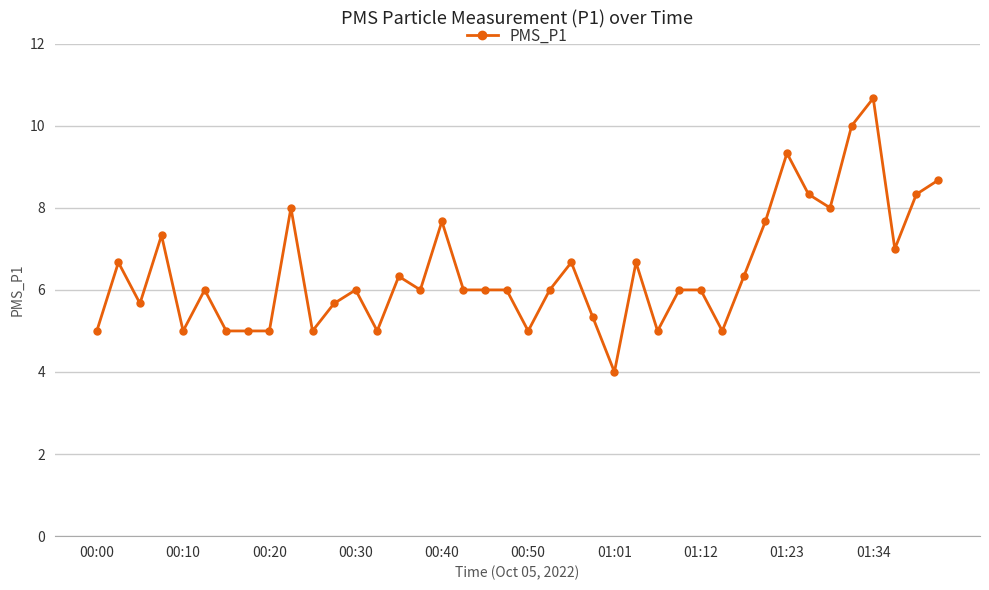

How many lines are shown in the chart?

1